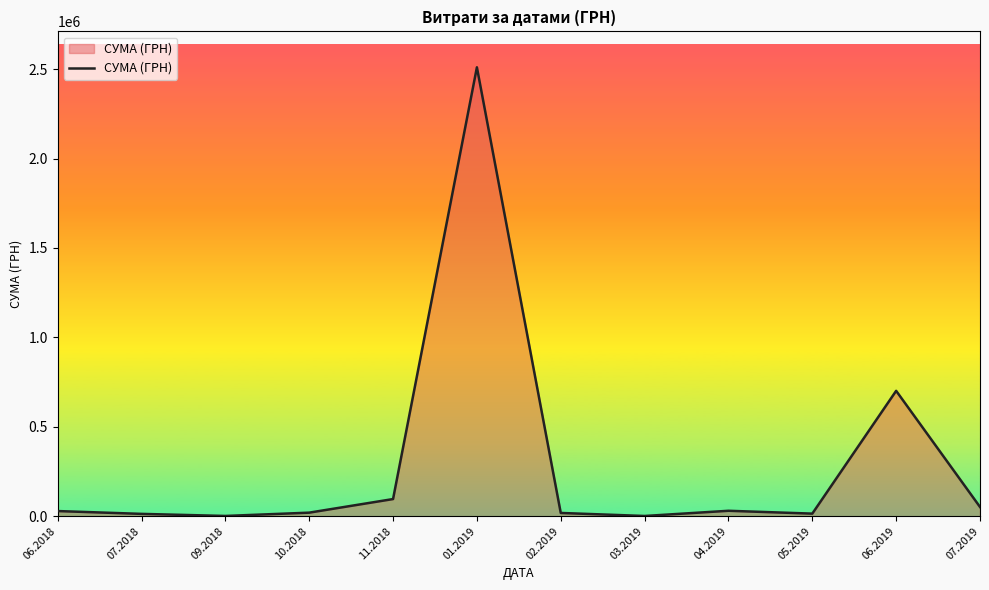

What value does the data have at 04.2019?

30256.2